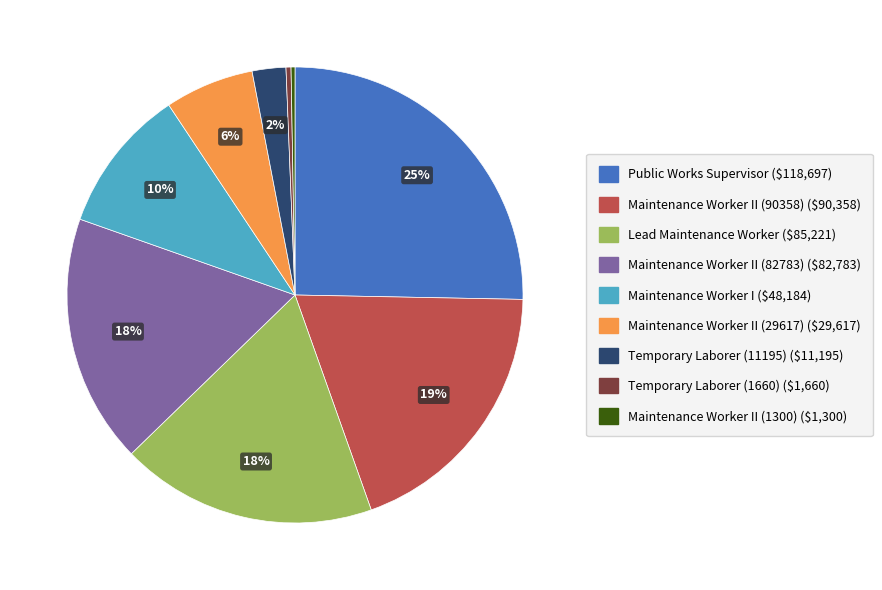

To the nearest percent, what is the average slice percentage?

11%